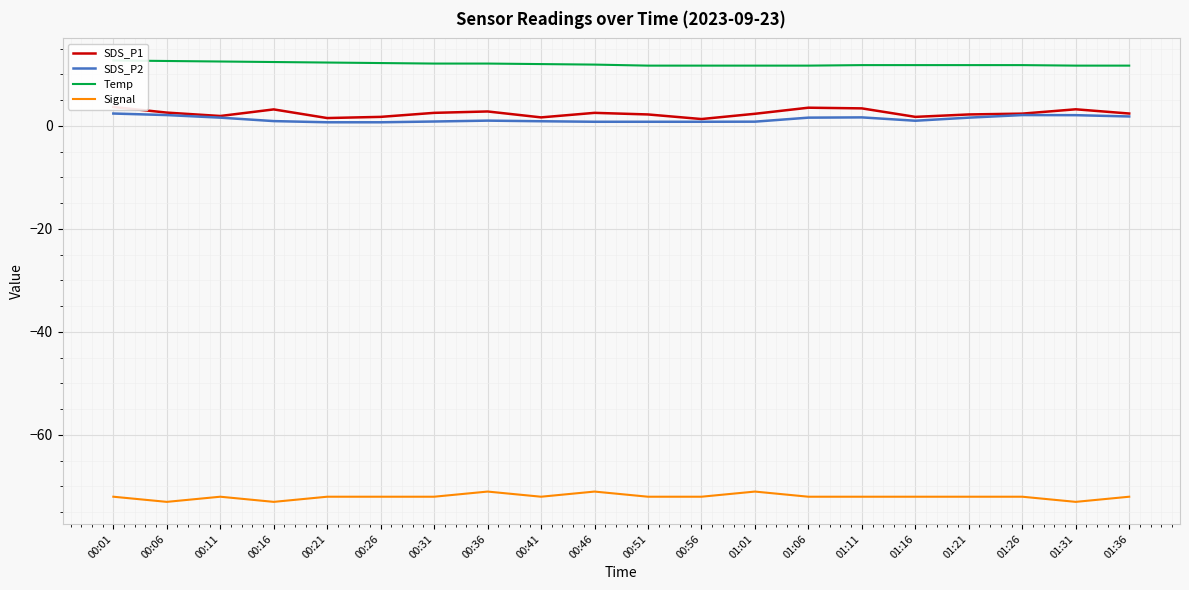

What position from the right is 00:01?

20